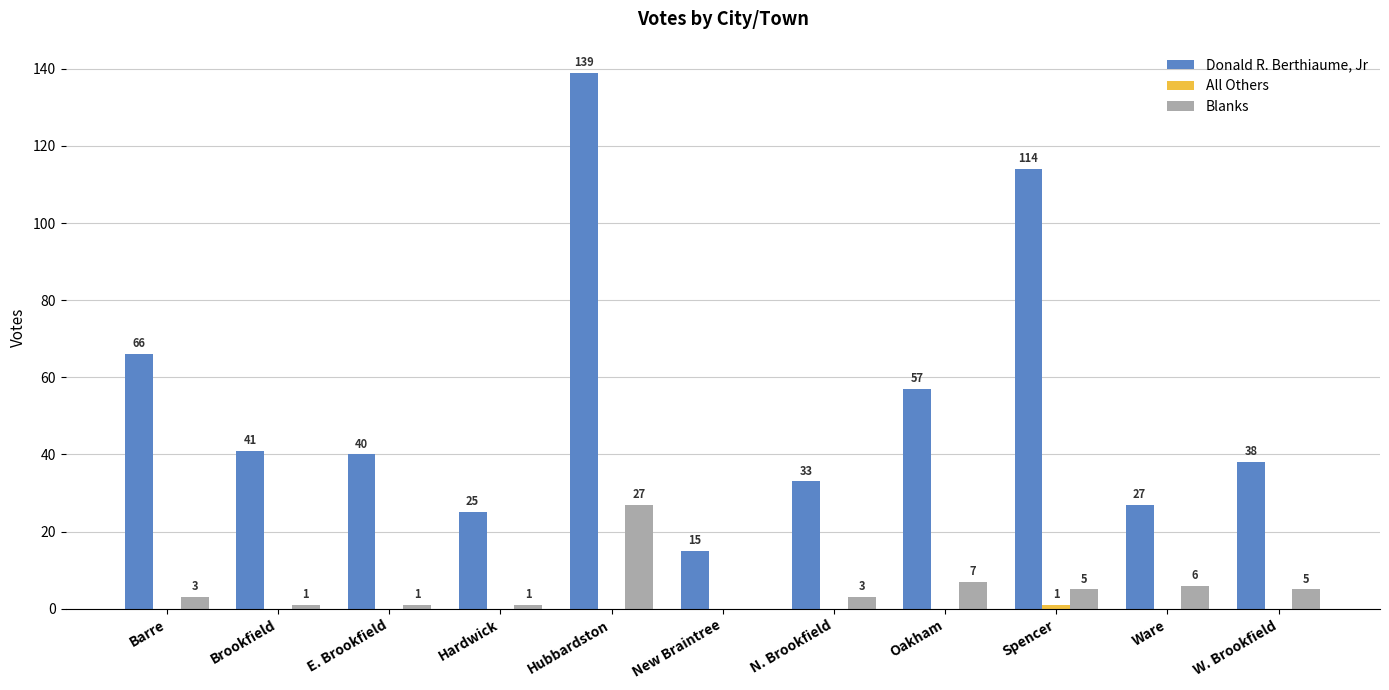

The value of Blanks at N. Brookfield is 3. True or false?

True